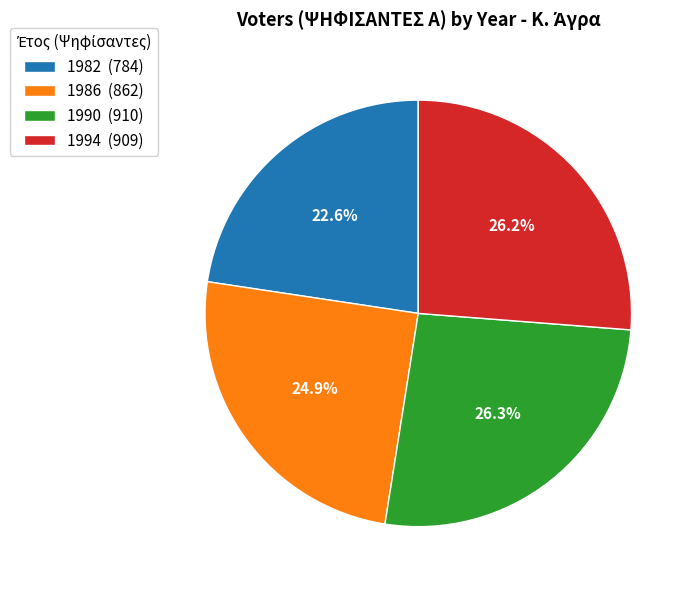

Is it true that 1990 is 26% of the pie?

True